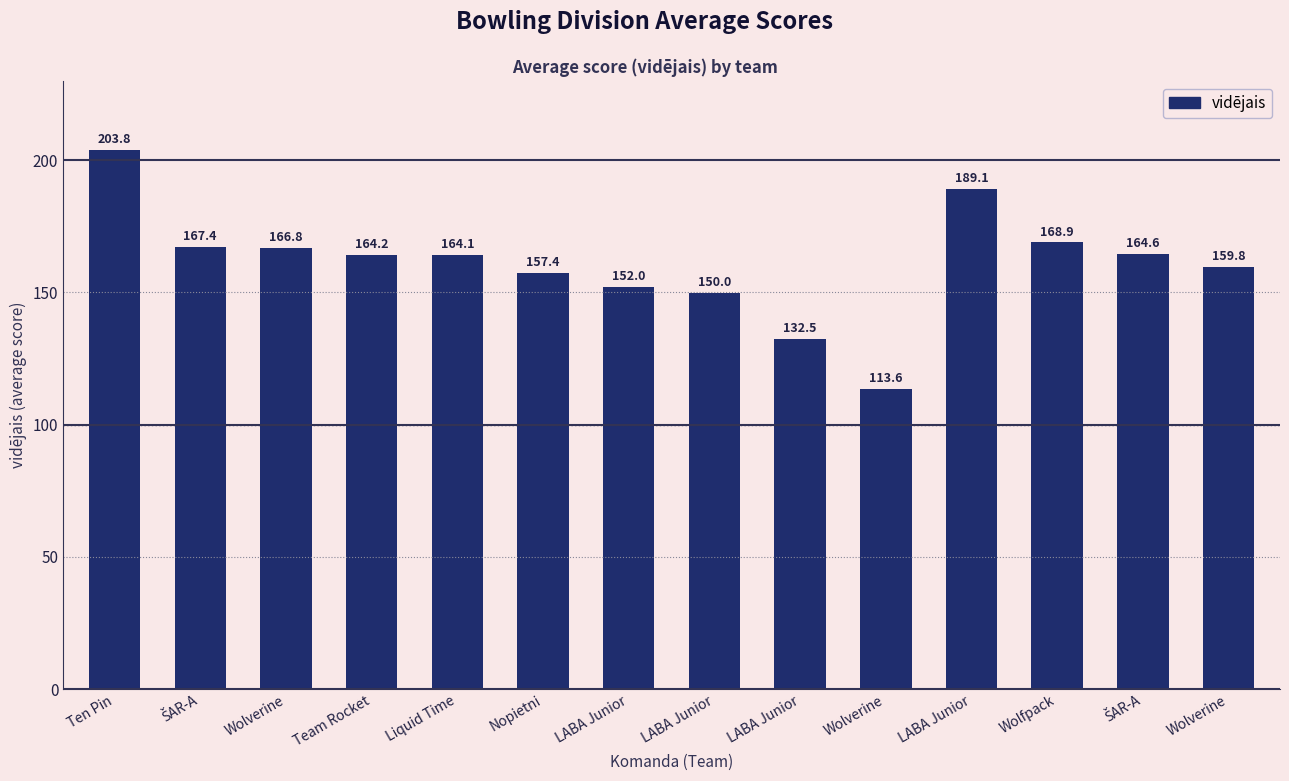

Which label corresponds to the largest value in the chart?

Ten Pin